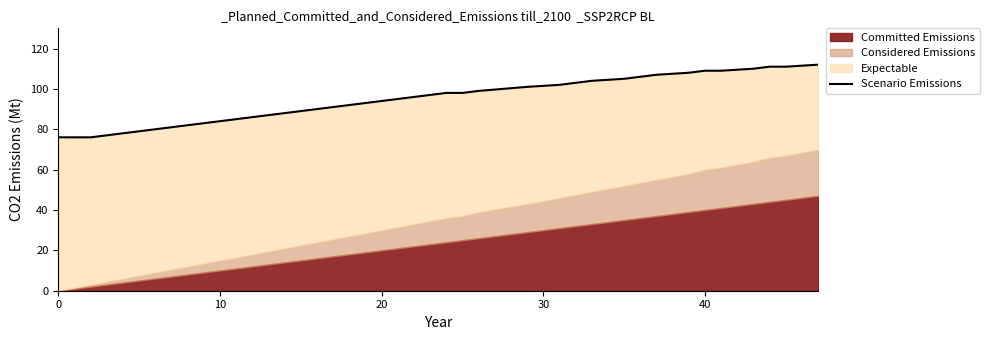

What is the lowest value of the Scenario Emissions series?

76